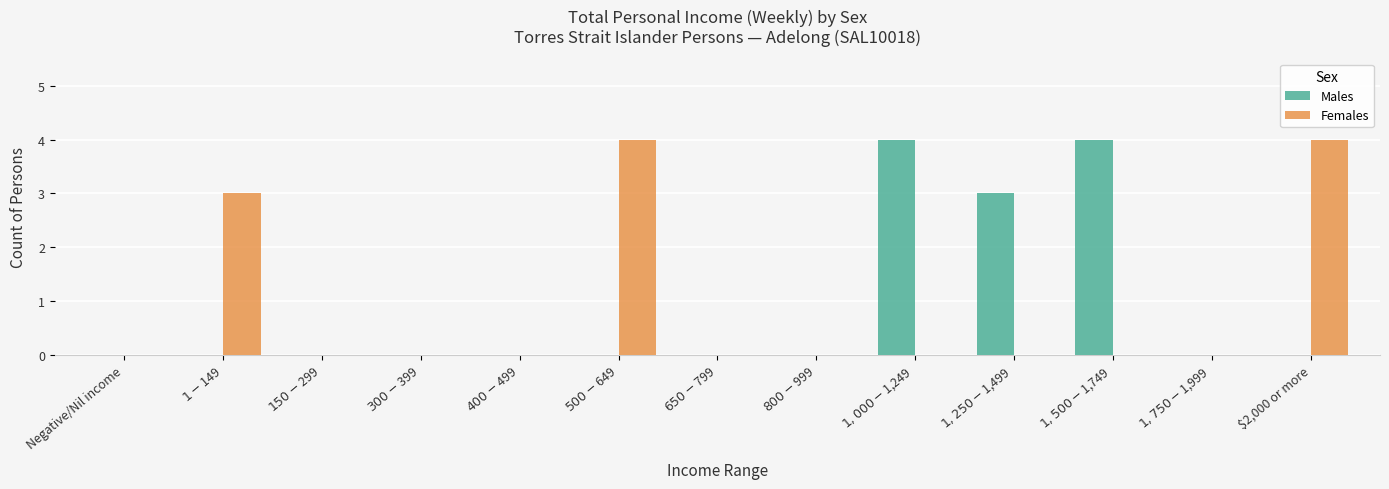

Reading left to right, list all the values displayed in this chart.

Males: 0	0	0	0	0	0	0	0	4	3	4	0	0
Females: 0	3	0	0	0	4	0	0	0	0	0	0	4